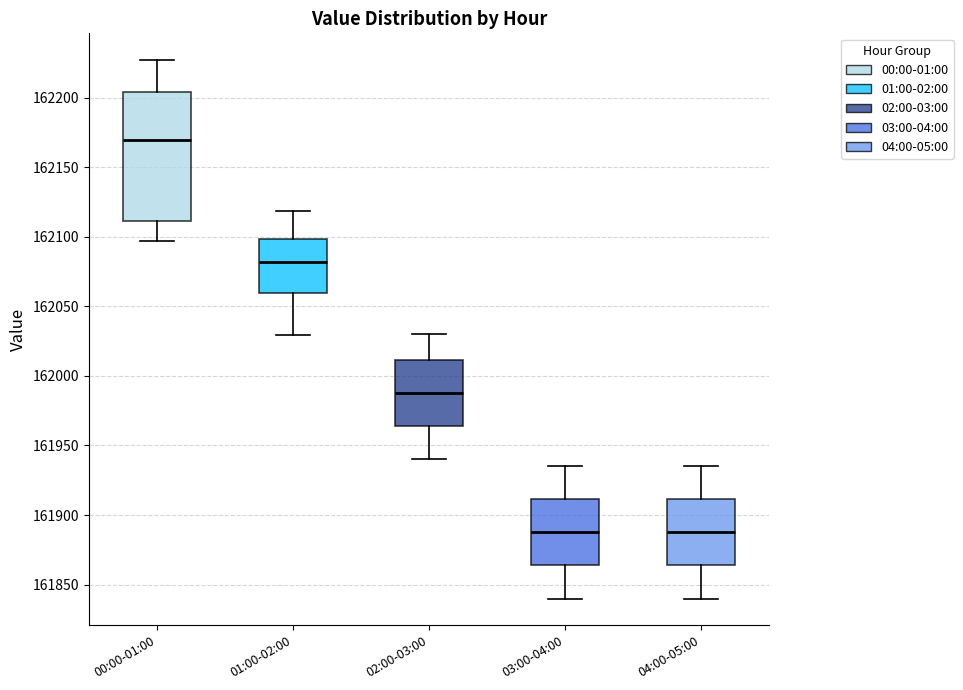

Reading left to right, read every box against the y-axis: the position of its median line, the range the box covers, and the ends of its whiskers. The values are not printed on the chart, so give them approximately, as read against the axis.

00:00-01:00: median 162170, box 162110 to 162205, whiskers 162095 to 162225
01:00-02:00: median 162080, box 162060 to 162100, whiskers 162030 to 162120
02:00-03:00: median 161990, box 161965 to 162010, whiskers 161940 to 162030
03:00-04:00: median 161890, box 161865 to 161910, whiskers 161840 to 161935
04:00-05:00: median 161890, box 161865 to 161910, whiskers 161840 to 161935